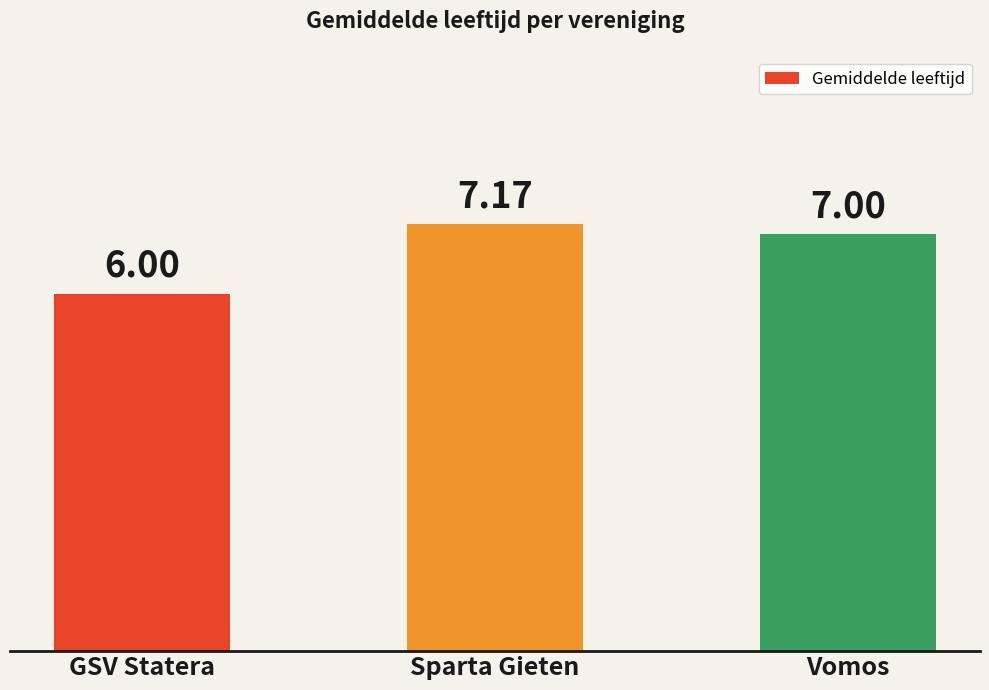

Where does the data first go above 7?

Sparta Gieten